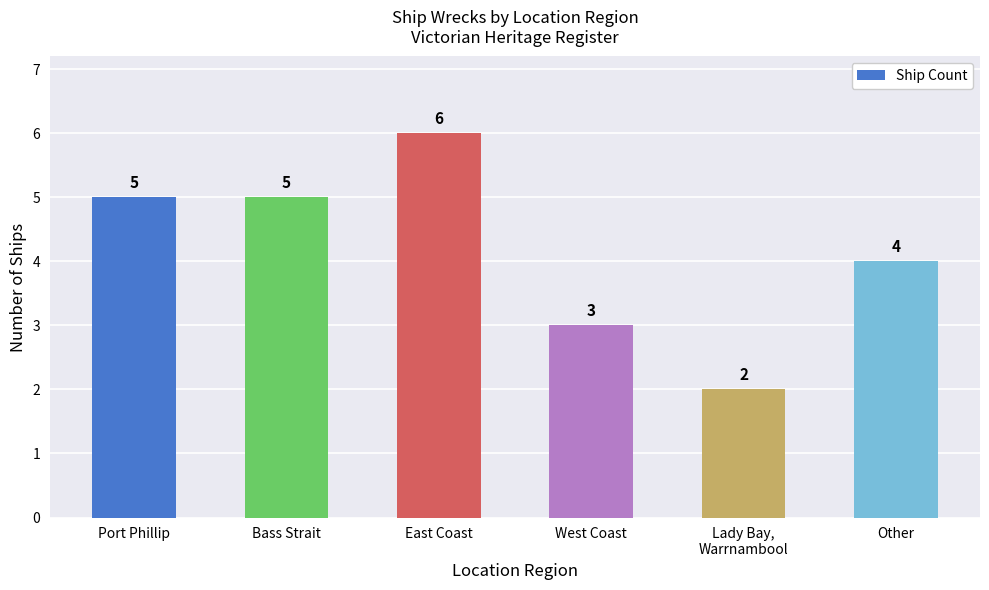

The chart shows a value of 7 at Port Phillip. True or false?

False